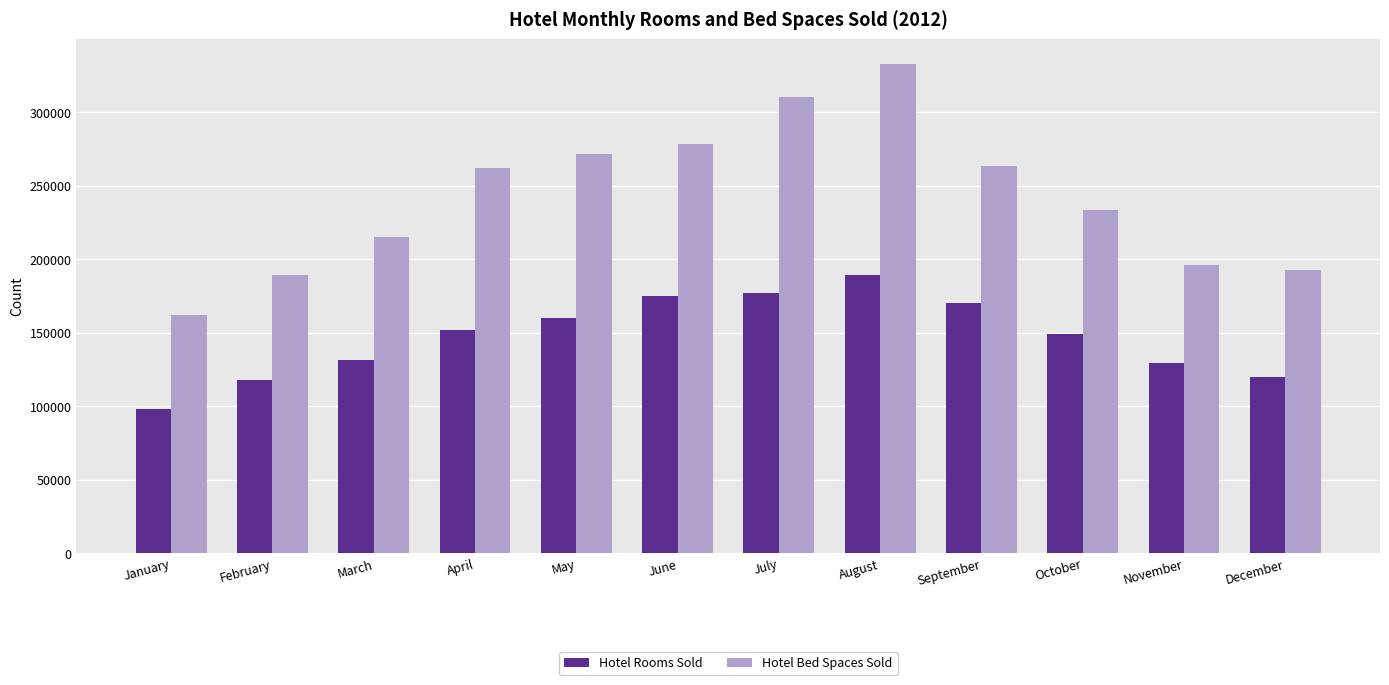

What is the lowest value of the Hotel Bed Spaces Sold series?

162070.8